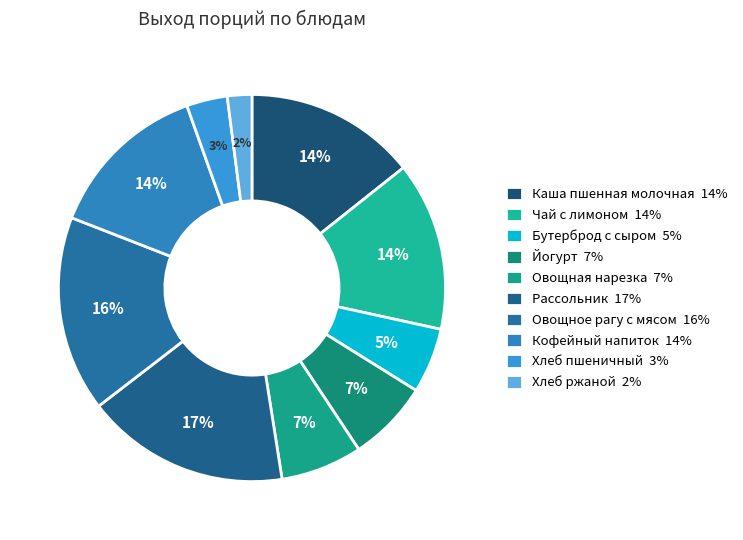

Between Овощная нарезка and Каша пшенная молочная, which is larger?

Каша пшенная молочная